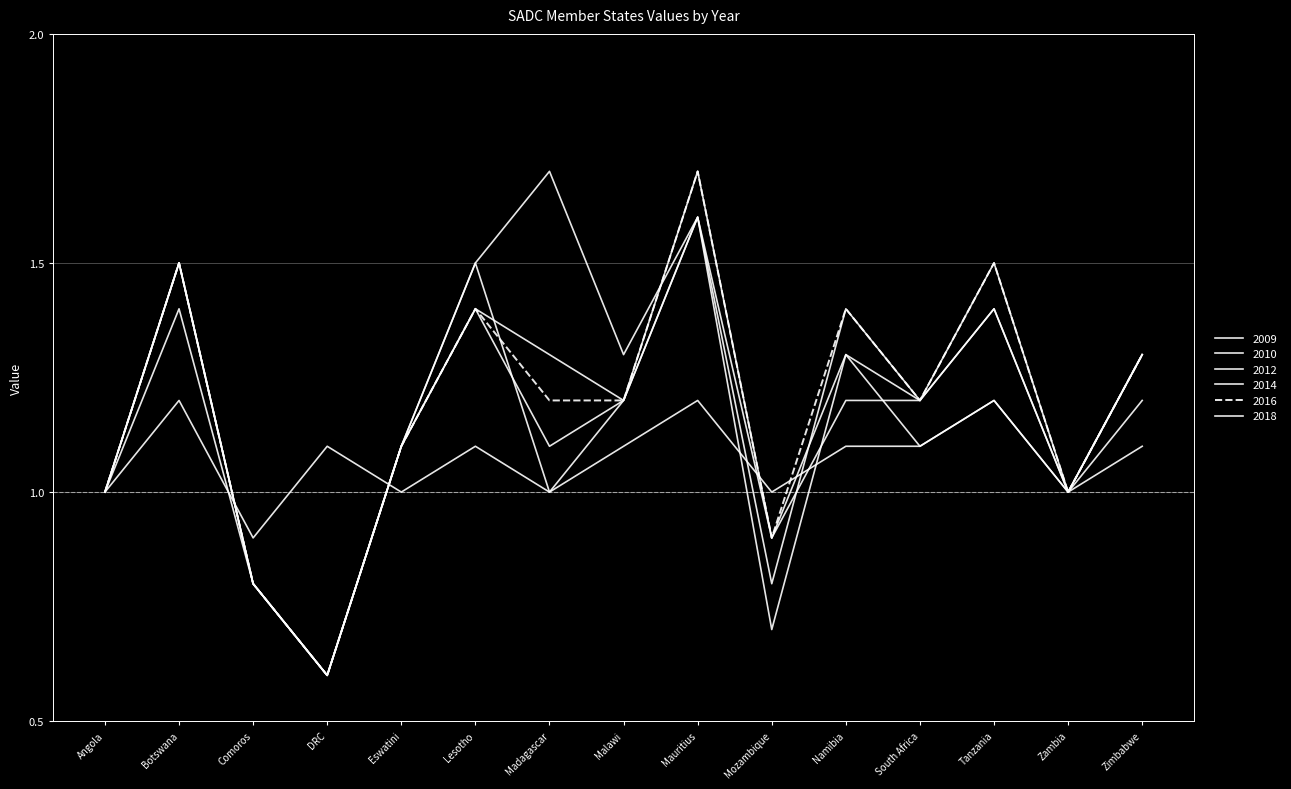

The 2014 series shows 1.6 at Angola. True or false?

False